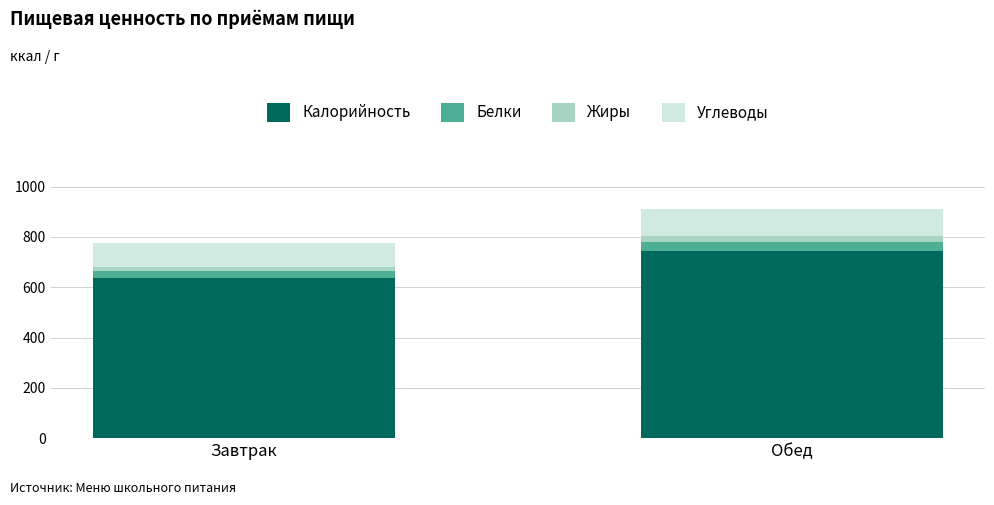

The Калорийность series shows 505 at Обед. True or false?

False